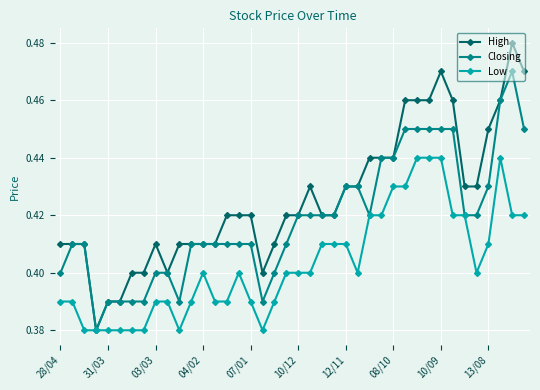

True or false: Low has more than 0 points higher than both neighbors.

True